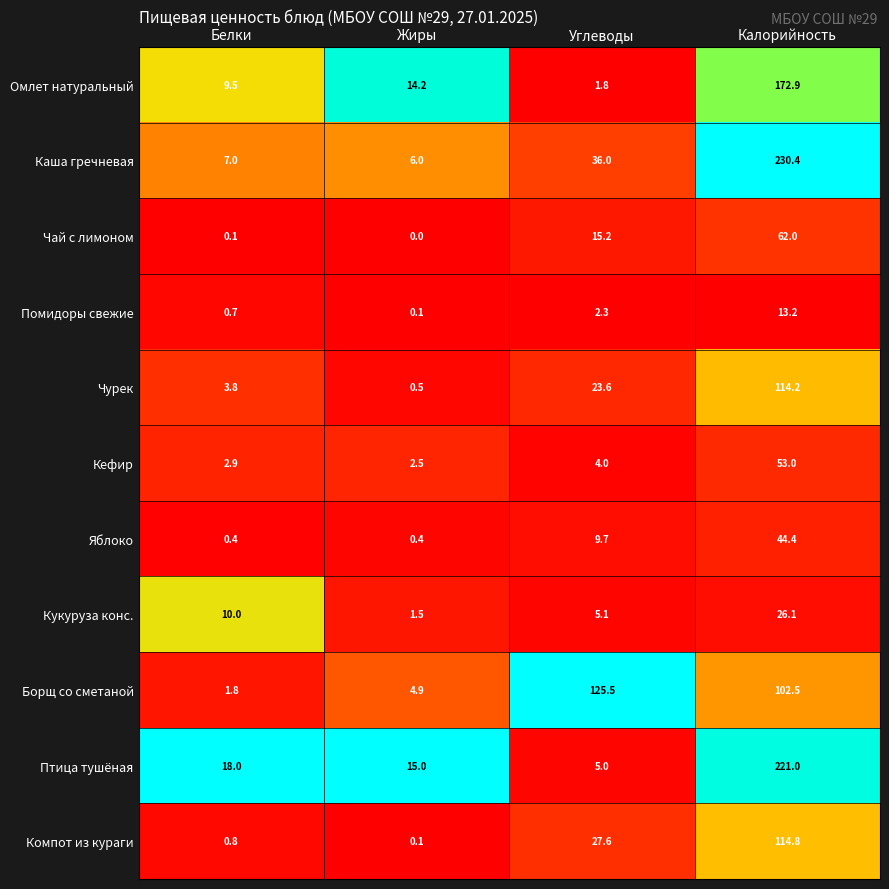

Between Жиры and Углеводы, which series saw the biggest shift?

Борщ со сметаной